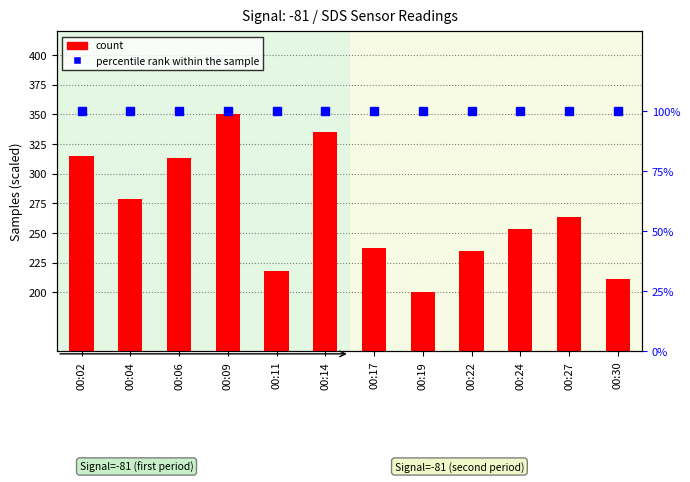

What is the value of the percentile rank within the sample bar at the 12th from the left?

100.0